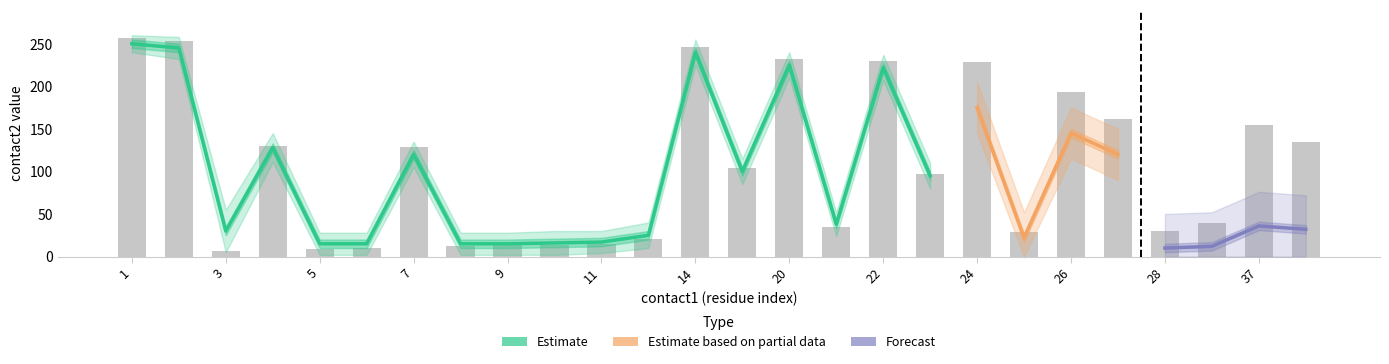

Does the chart contain any negative values?

No